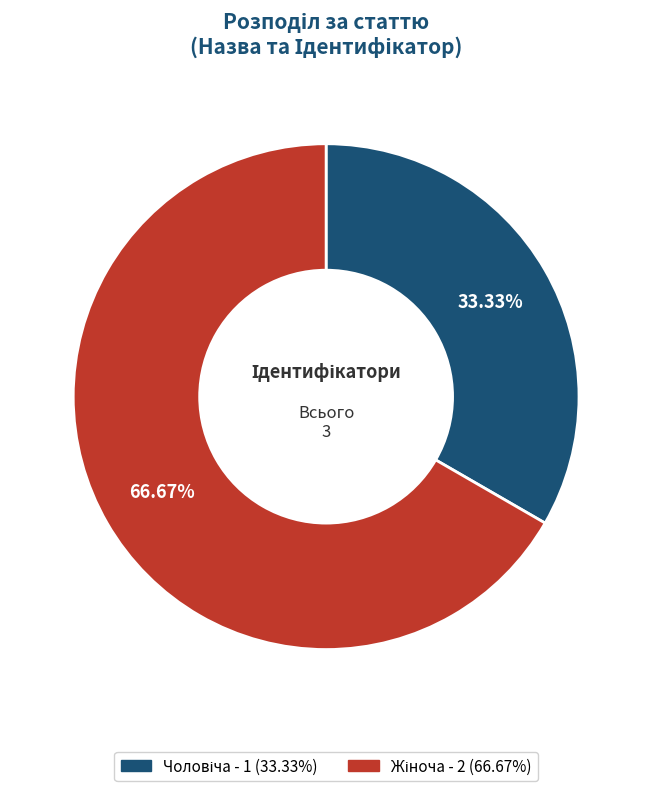

Is there a majority slice in this chart?

Yes